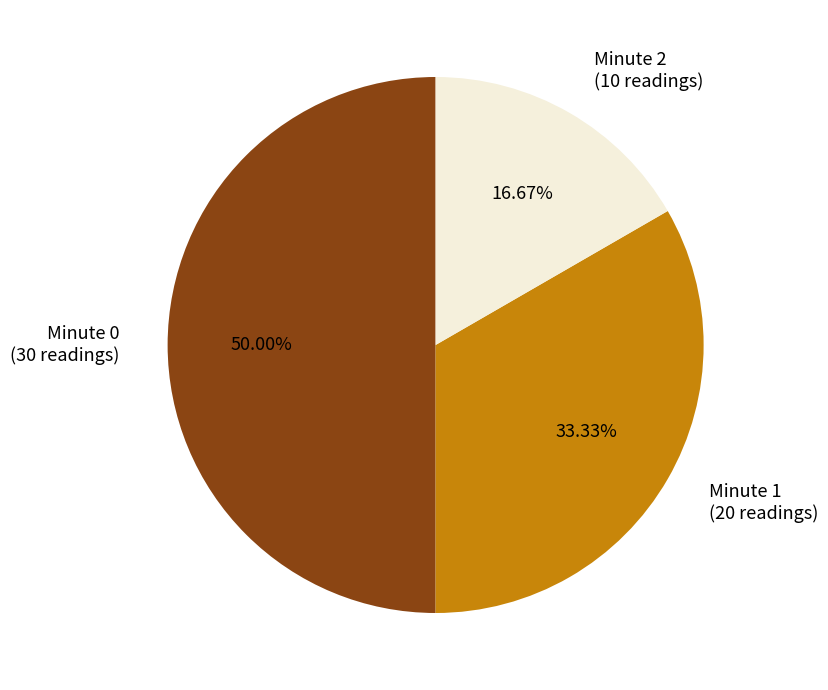

Rank the categories by value from highest to lowest.

Minute 0 (30 readings), Minute 1 (20 readings), Minute 2 (10 readings)